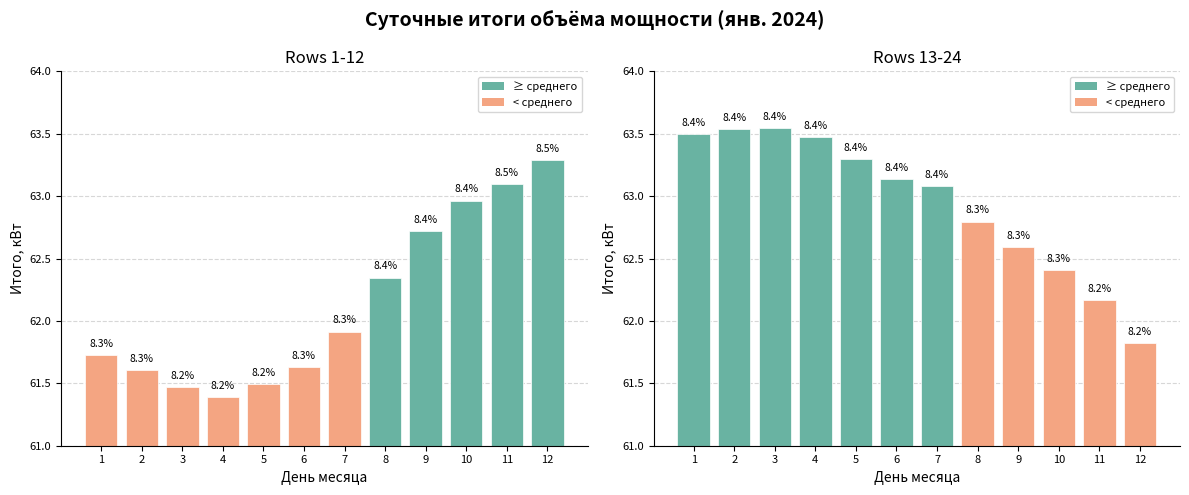

At which label does Rows 13-24 reach its minimum?

12